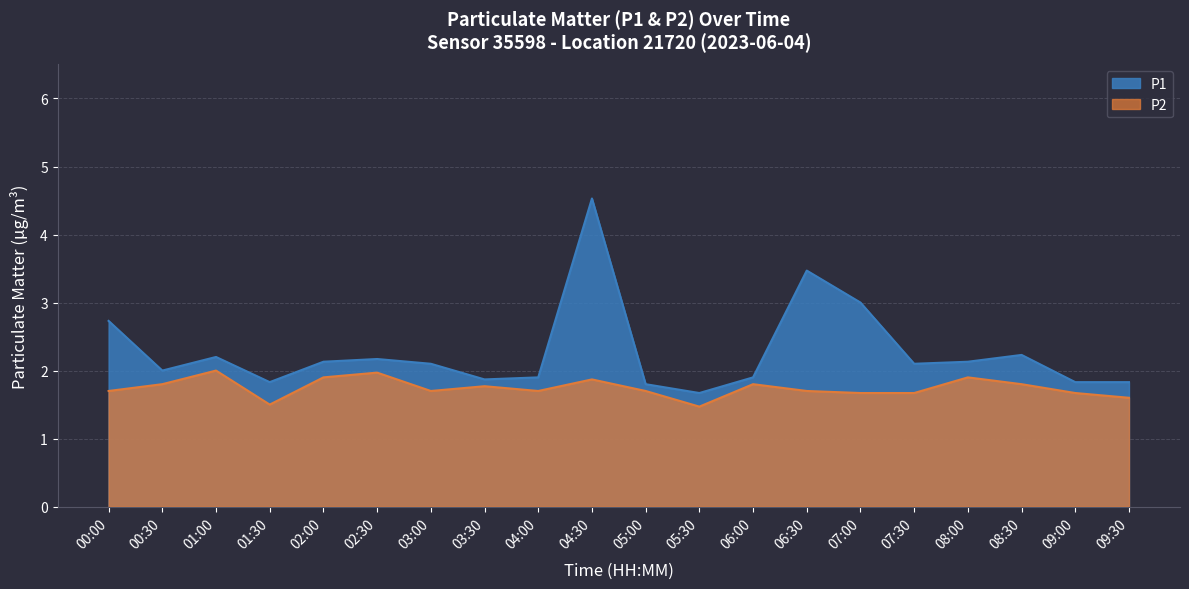

What position from the right is 05:30?

9